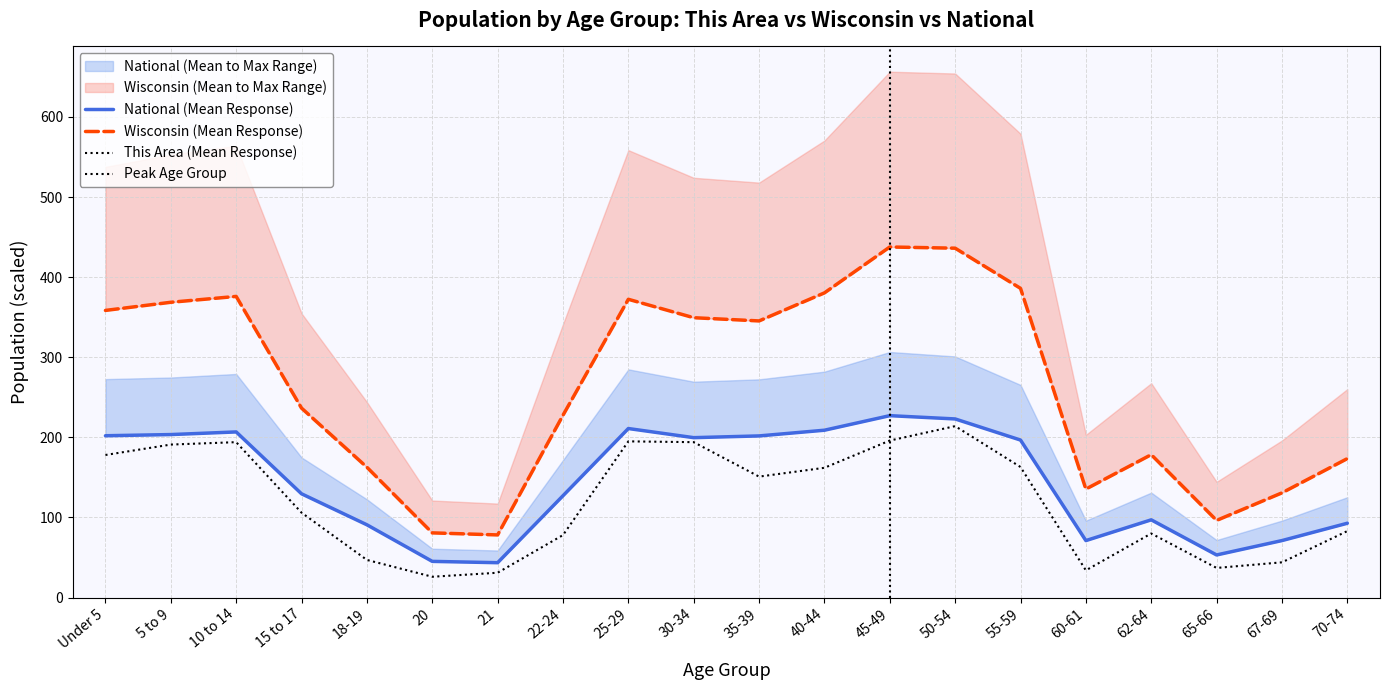

What is the difference between the this_area values at 50-54 and 67-69?

170.0